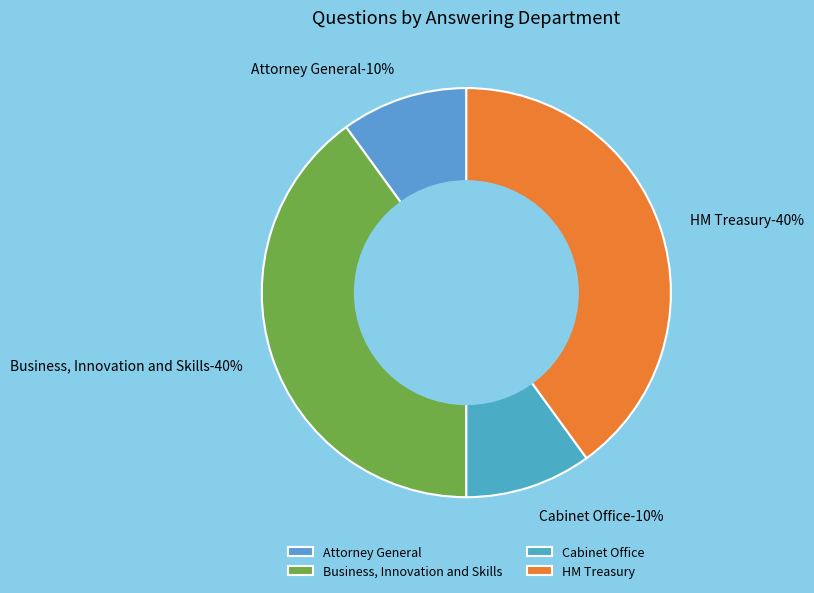

Count the number of slices in the pie.

7